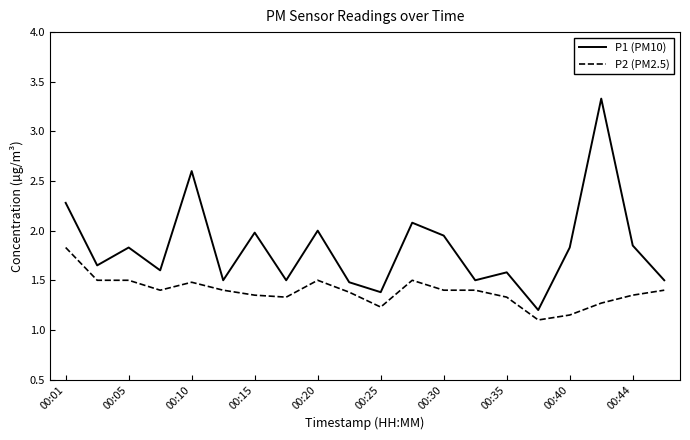

Which series has the largest total across all categories?

P1 (PM10)